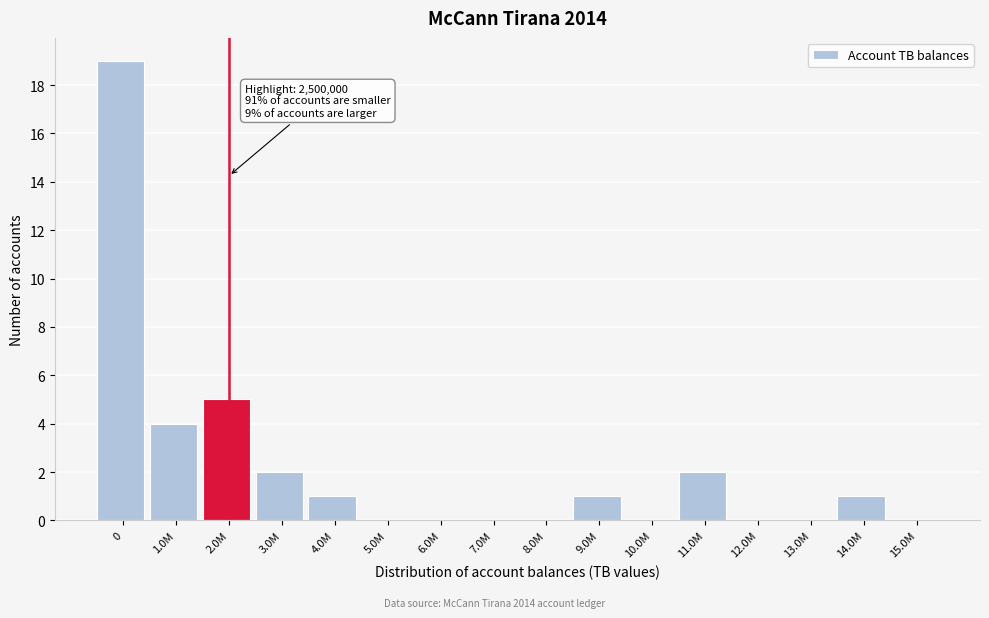

Reading left to right, extract all data points from this chart.

0=19	1.0M=4	2.0M=5	3.0M=2	4.0M=1	5.0M=0	6.0M=0	7.0M=0	8.0M=0	9.0M=1	10.0M=0	11.0M=2	12.0M=0	13.0M=0	14.0M=1	15.0M=0